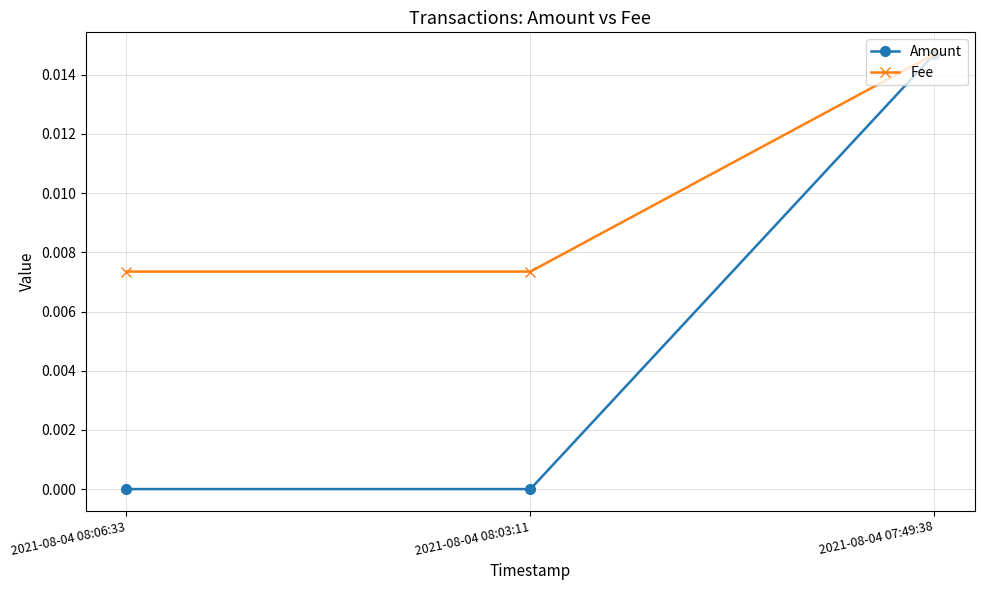

How many Fee values are between 0 and 1?

3